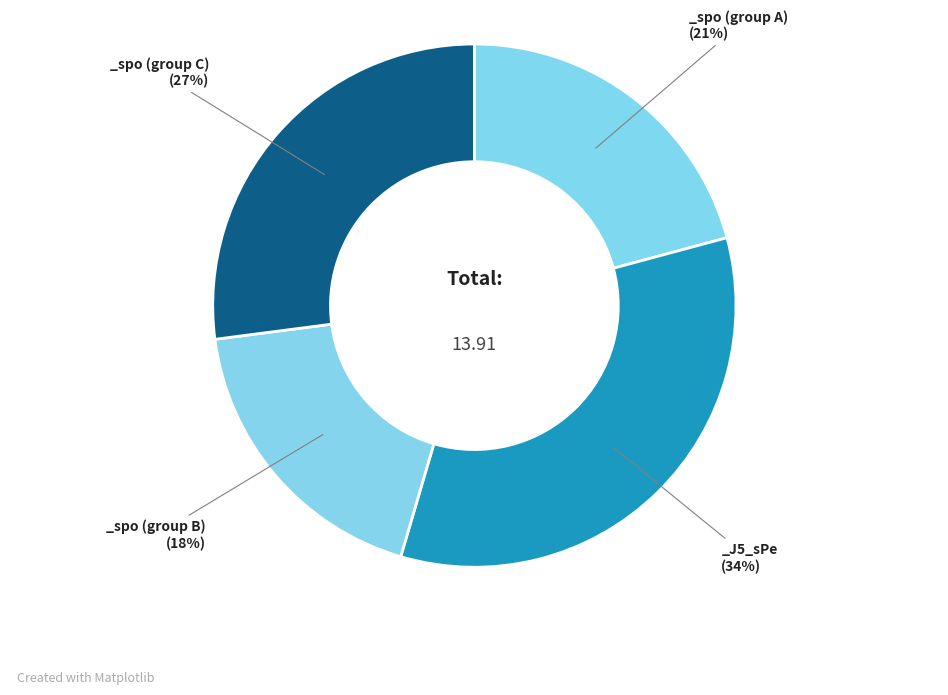

How many slices are in this pie chart?

4